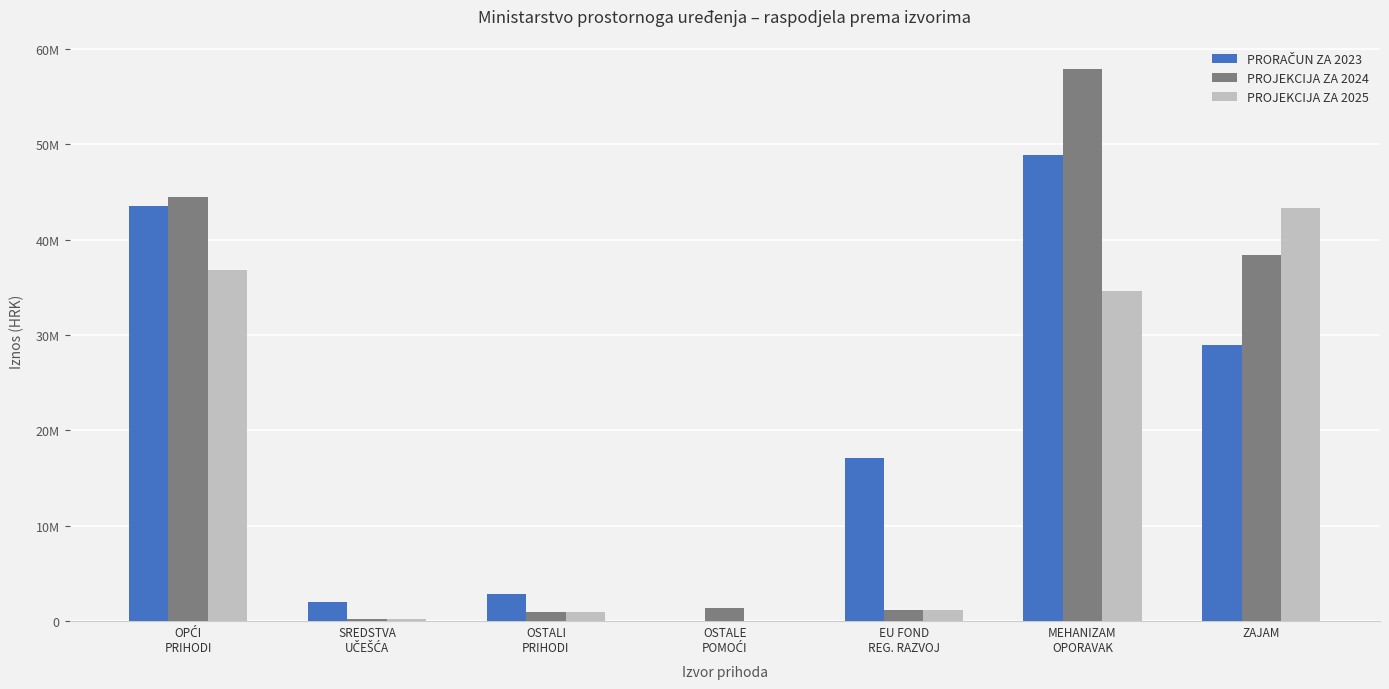

Where is PROJEKCIJA ZA 2025 nearest to the value 21682889?

MEHANIZAM
OPORAVAK